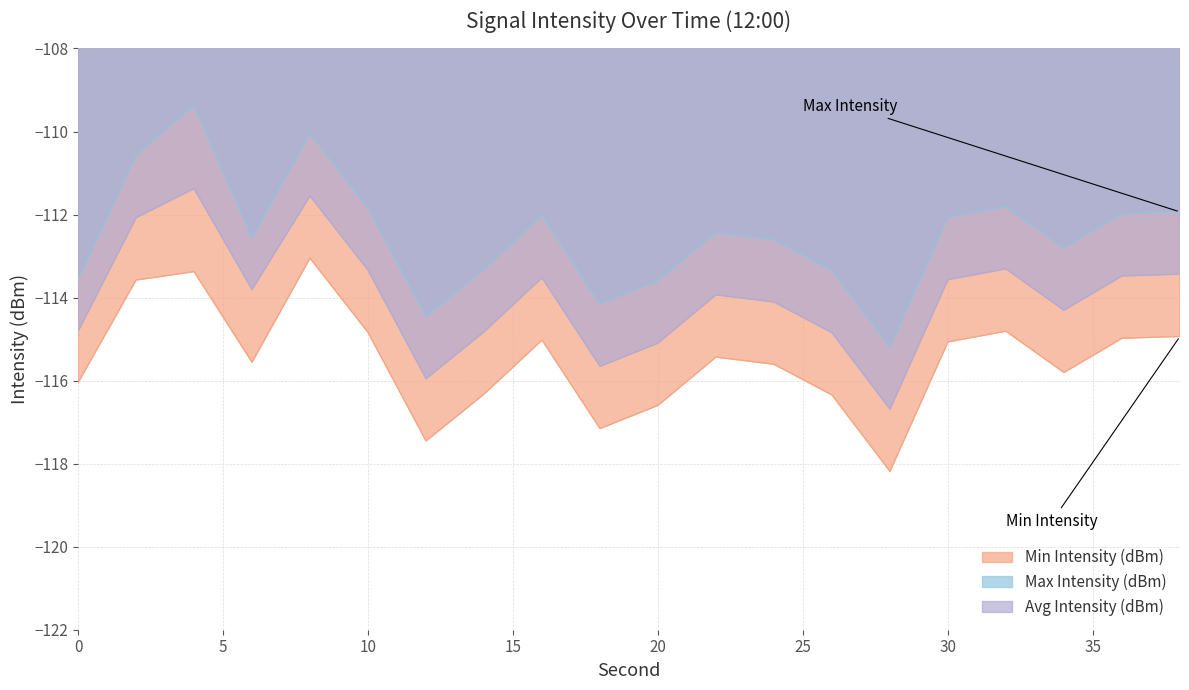

How many values in the Avg Intensity (dBm) series exceed -113?

3